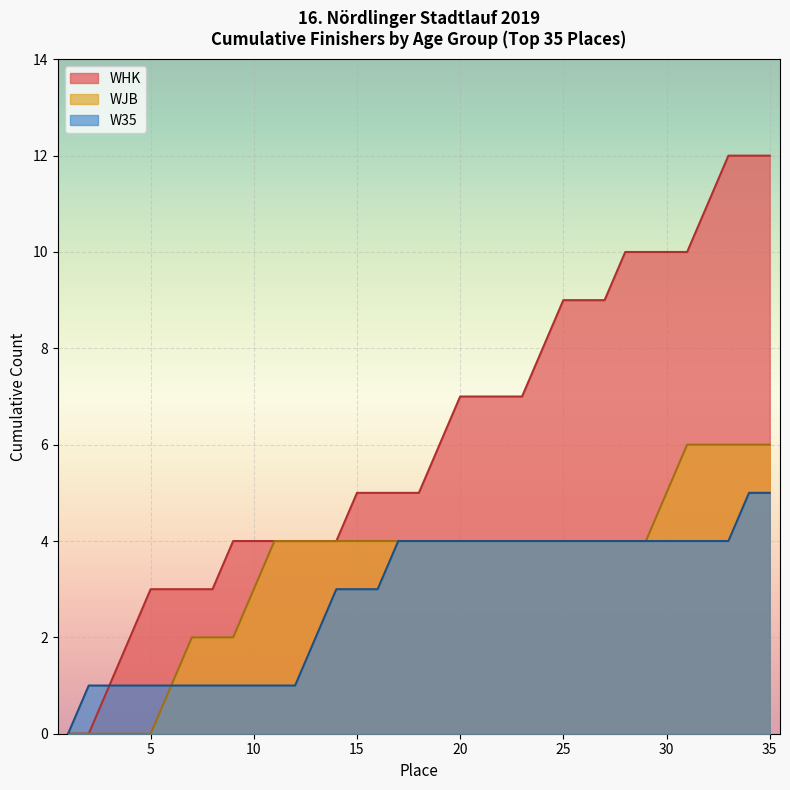

What is the highest value of the WJB series?

6